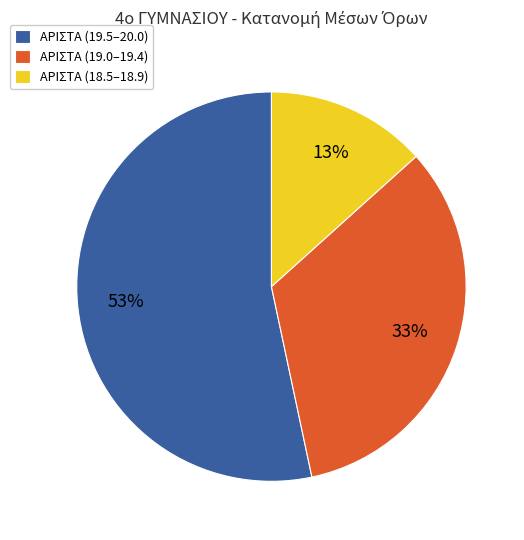

What percentage is the ΑΡΙΣΤΑ (18.5–18.9) slice, to the nearest percent?

13%